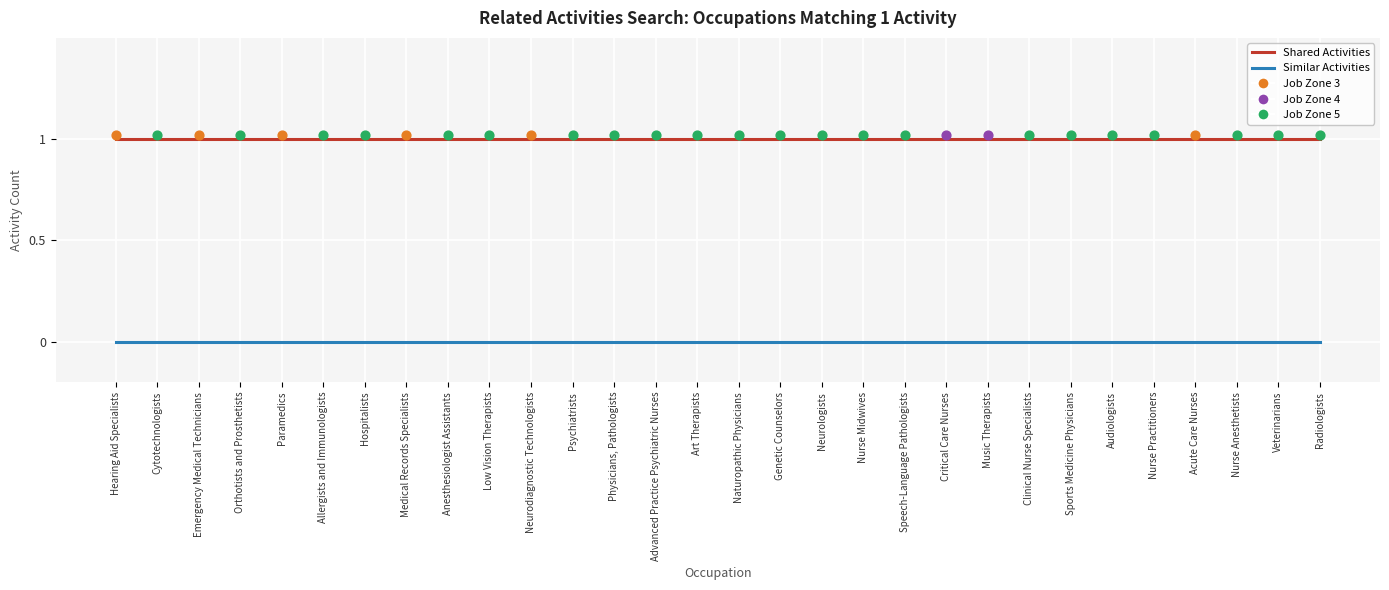

Which series reaches the maximum Y coordinate?

Shared Activities